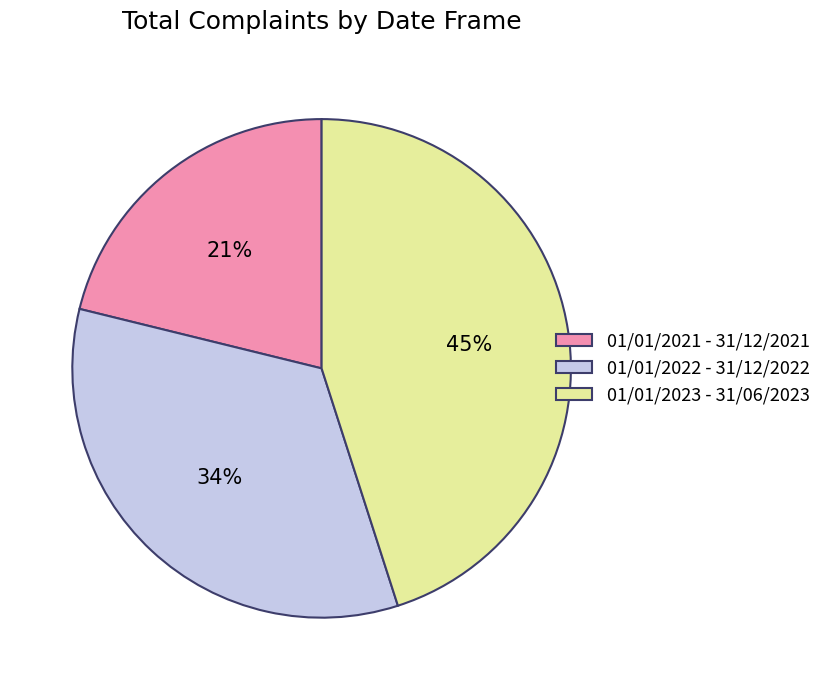

Approximately how many times larger is the value at 01/01/2022 - 31/12/2022 compared to 01/01/2021 - 31/12/2021?

1.6